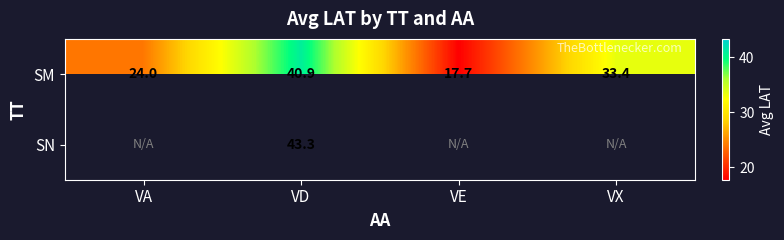

Count the number of categories in the chart.

4